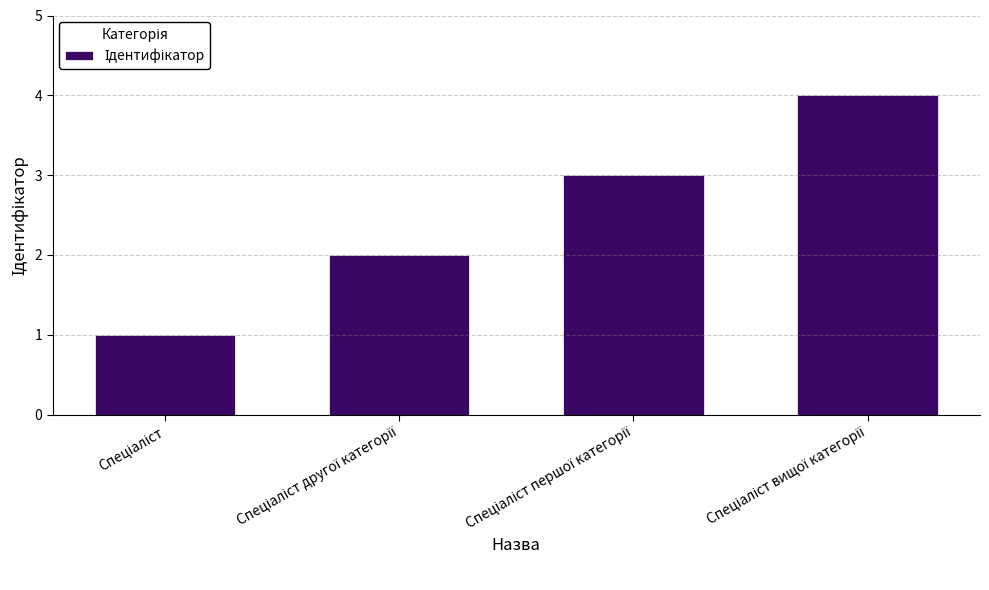

What is the greatest value displayed?

4